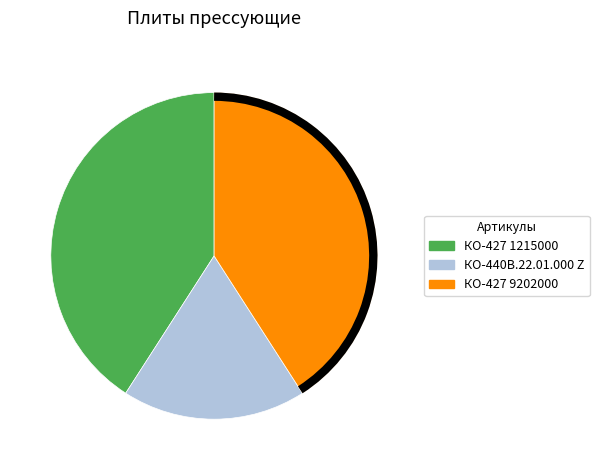

Is there any slice that represents more than half of the pie?

No